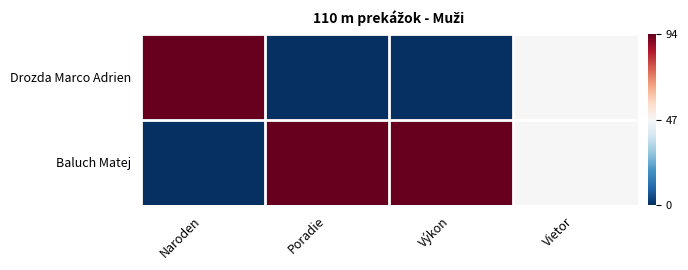

Rank the series by their maximum value, from lowest to highest.

Drozda Marco Adrien, Baluch Matej